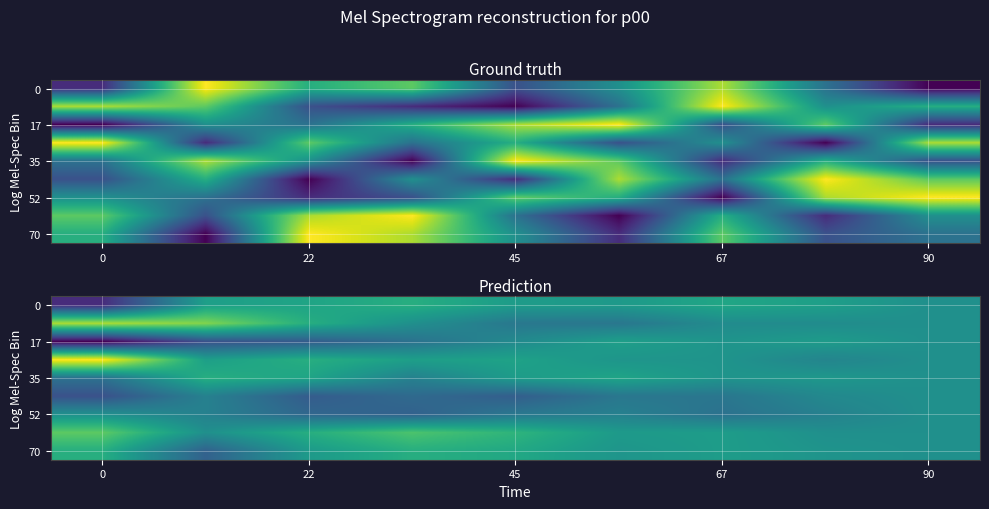

How many data points does each series have?

9